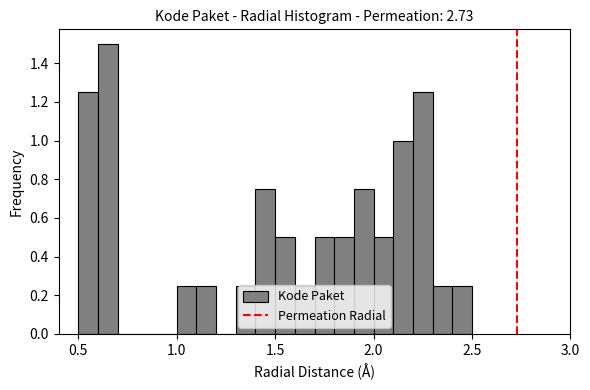

Read against the x-axis, roughly where is the centre of the tallest bar?

0.65